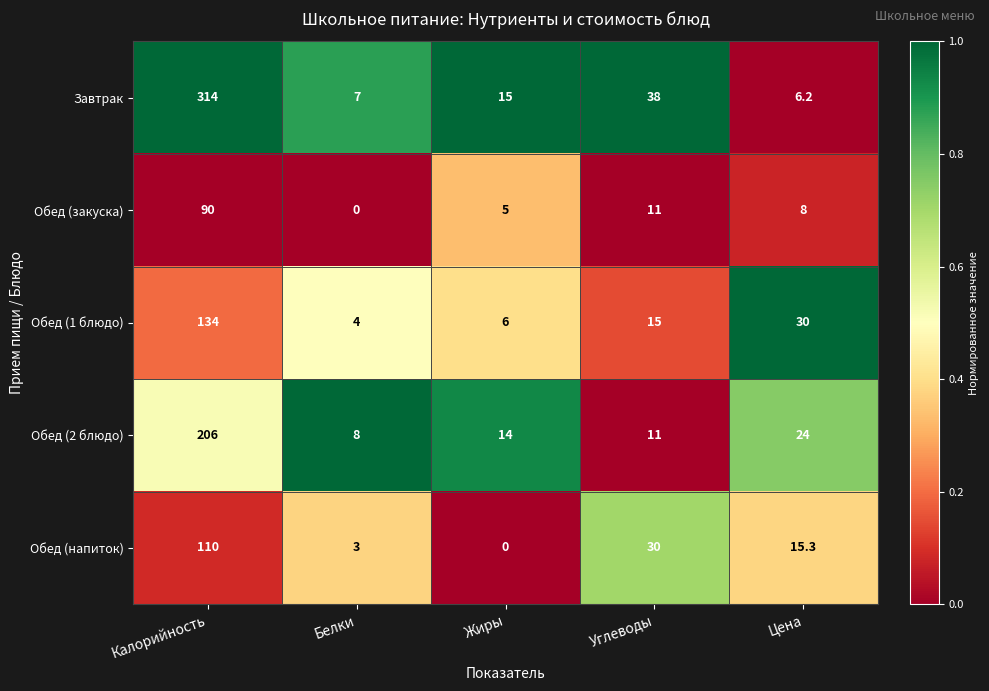

Reading right to left, what are all the values shown in this chart?

Завтрак: 6.2	38.0	15.0	7.0	314.0
Обед (закуска): 8.0	11.0	5.0	0.0	90.0
Обед (1 блюдо): 30.0	15.0	6.0	4.0	134.0
Обед (2 блюдо): 24.0	11.0	14.0	8.0	206.0
Обед (напиток): 15.3	30.0	0.0	3.0	110.0